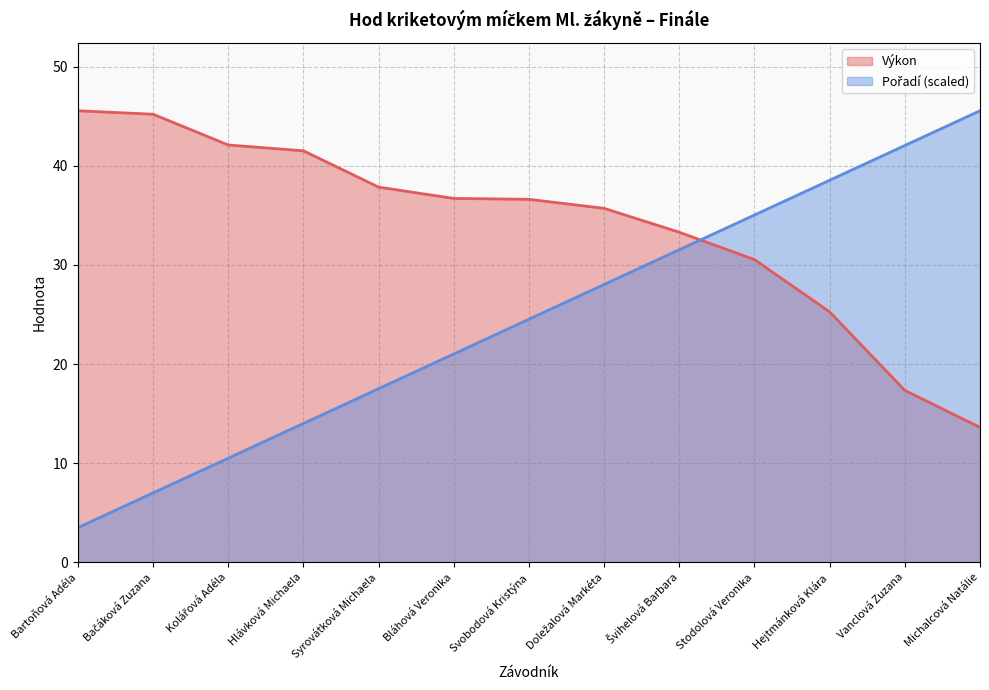

What is the difference between the highest and lowest values at Hejtmánková Klára?

13.3